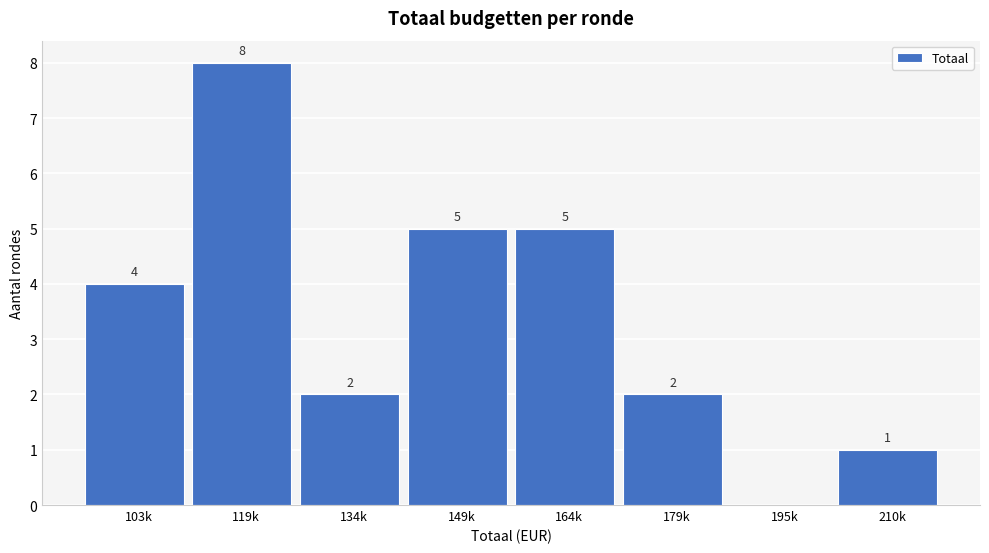

Reading left to right, what are all the values shown in this chart?

103k=4	119k=8	134k=2	149k=5	164k=5	179k=2	195k=0	210k=1